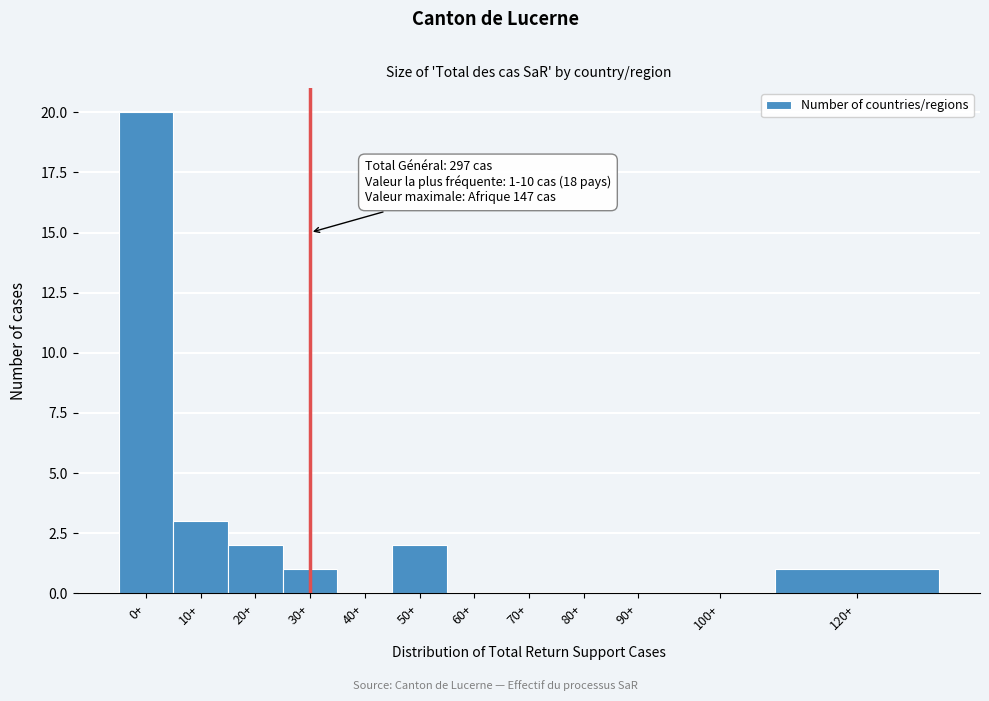

Reading left to right, list all the values displayed in this chart.

0+=20	10+=3	20+=2	30+=1	40+=0	50+=2	60+=0	70+=0	80+=0	90+=0	100+=0	120+=1